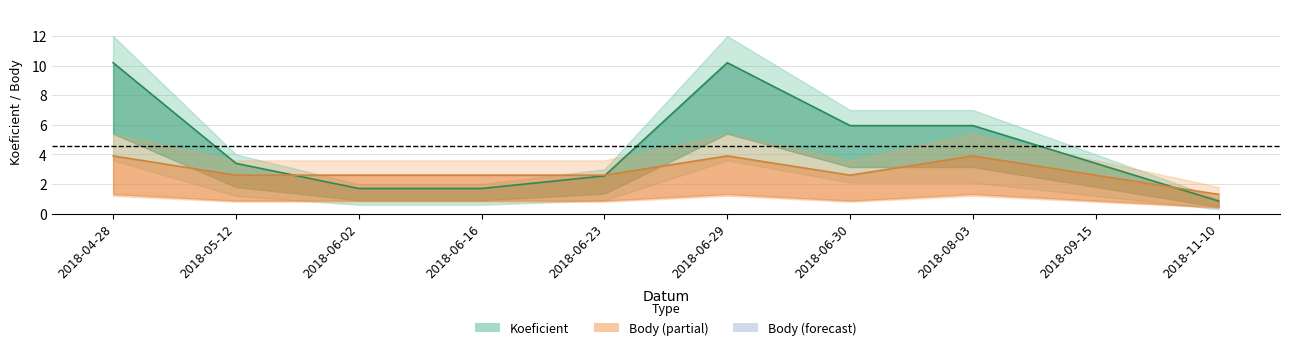

List the labels in order of Koeficient value, largest first.

2018-04-28, 2018-06-29, 2018-06-30, 2018-08-03, 2018-05-12, 2018-09-15, 2018-06-23, 2018-06-02, 2018-06-16, 2018-11-10